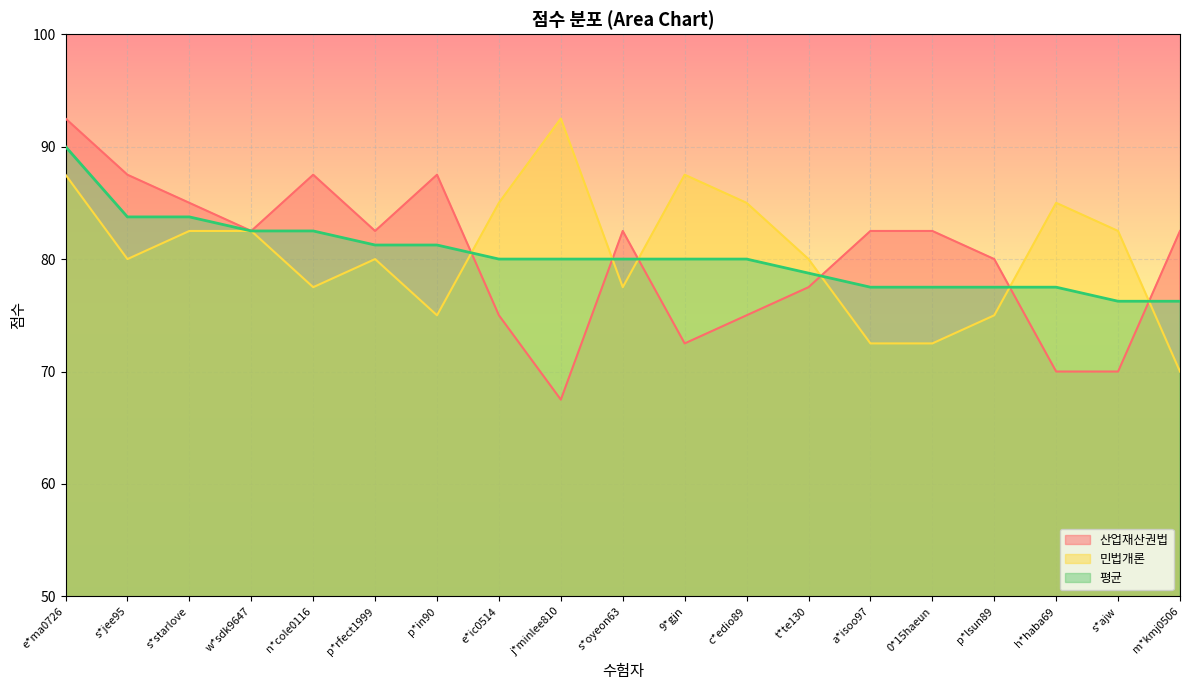

Is it true that 산업재산권법 equals 82.5 at a*isoo97?

True